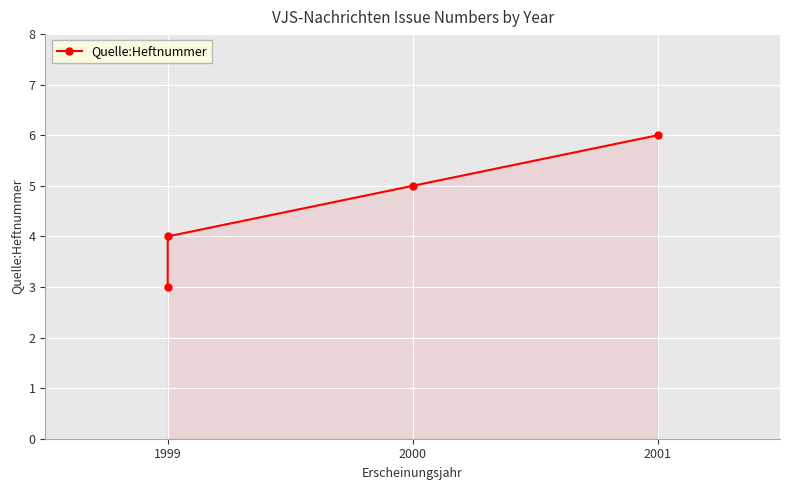

What is the change in value from 1999 to 2000?

+1